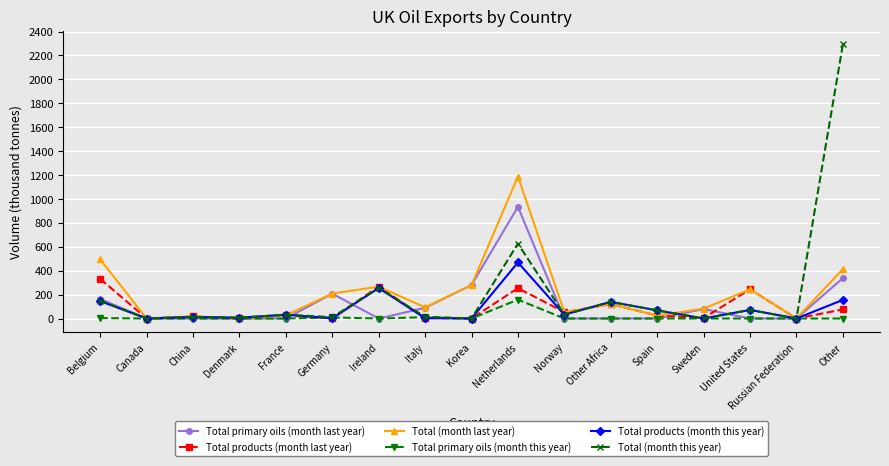

What is the label of the 11th point from the right?

Ireland